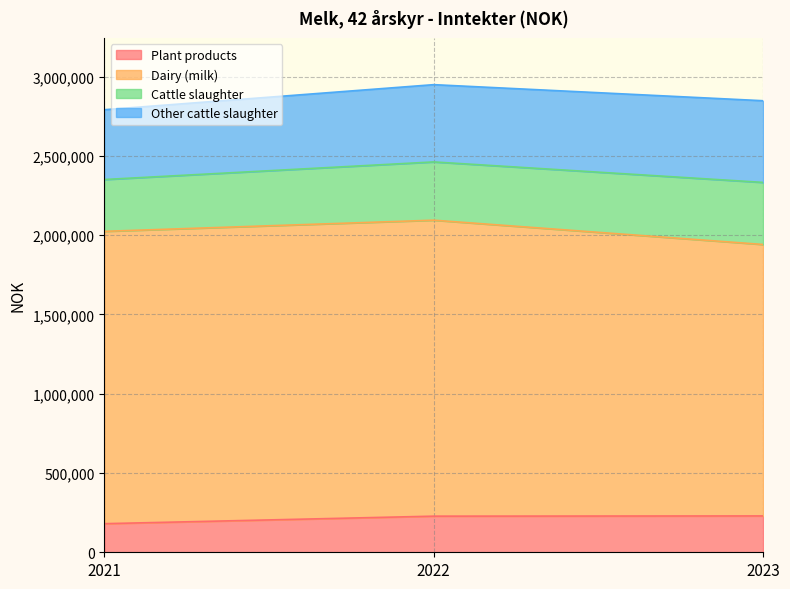

At which label does Dairy (milk) reach its peak?

2022